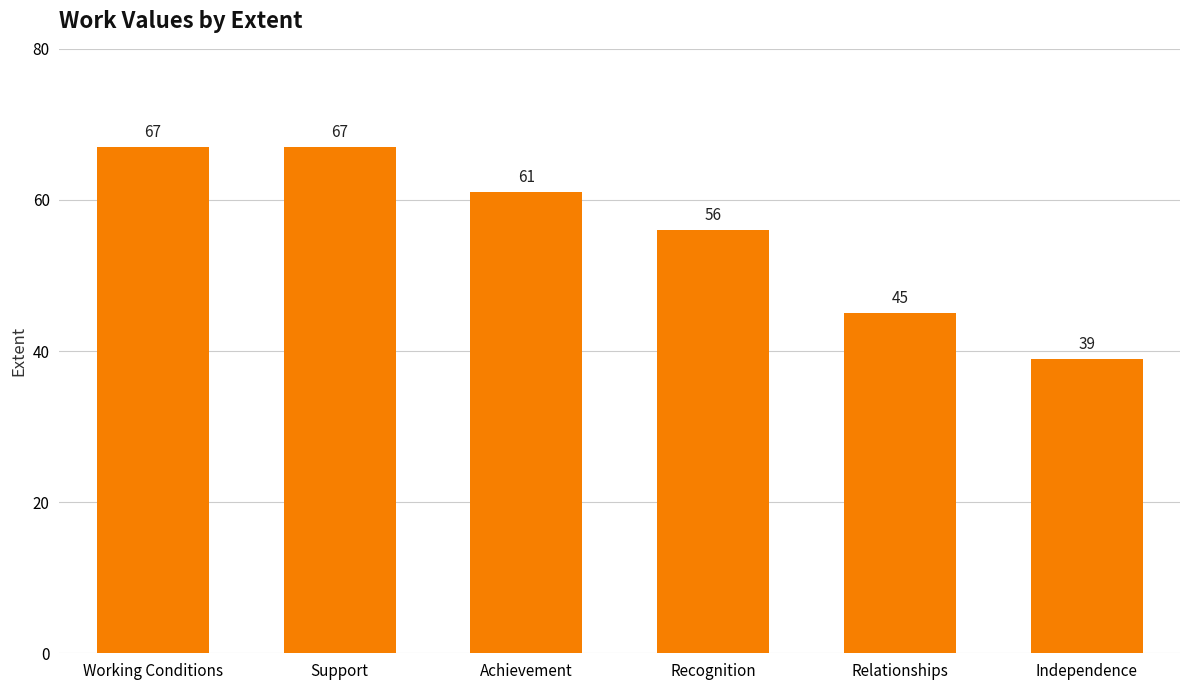

Where does the data first go above 61?

Working Conditions